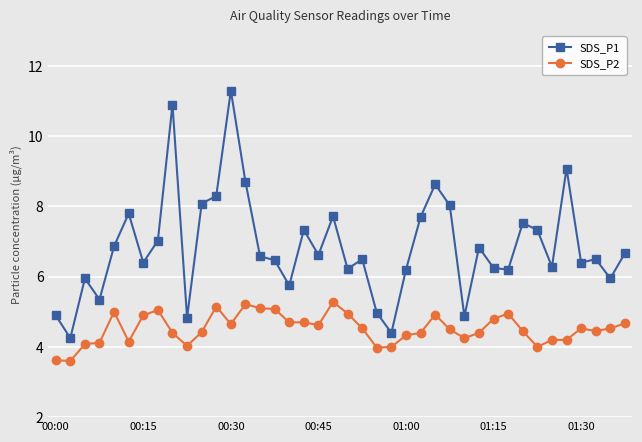

How many lines are shown in the chart?

2